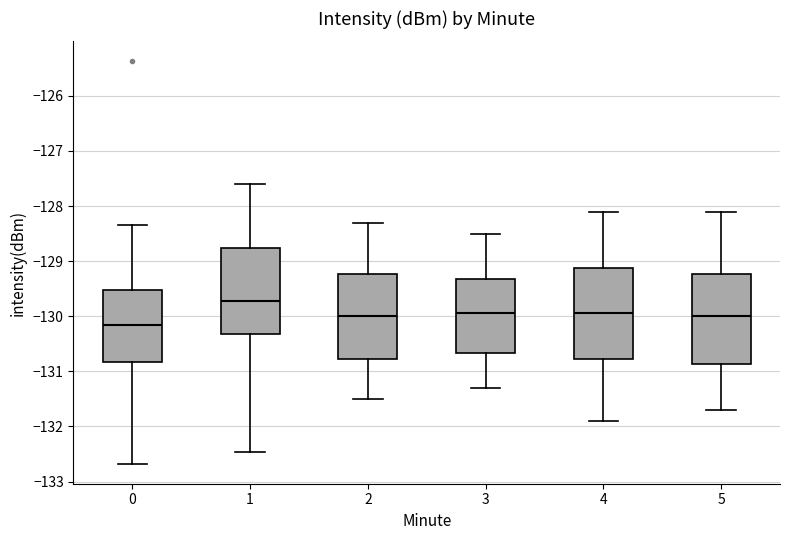

Which box's median line is the lowest?

0